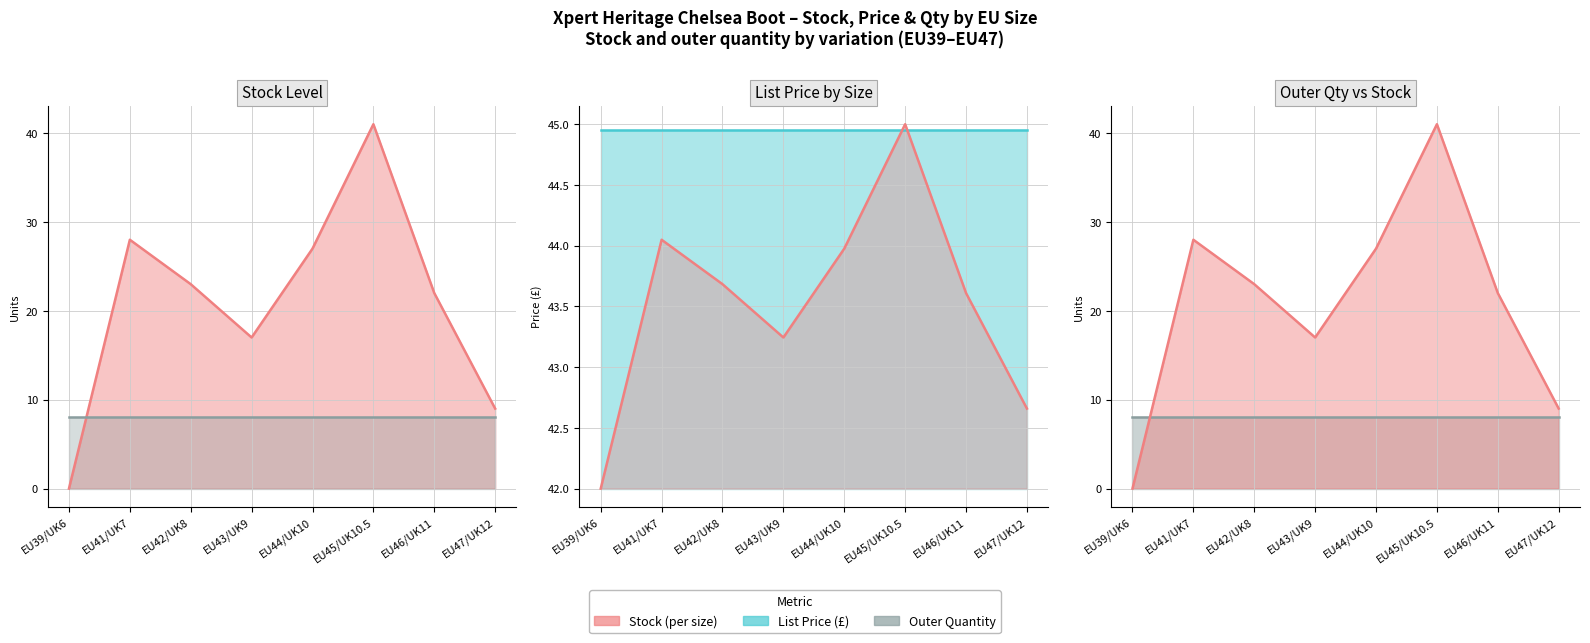

True or false: Stock line and Stock cross at least once.

False